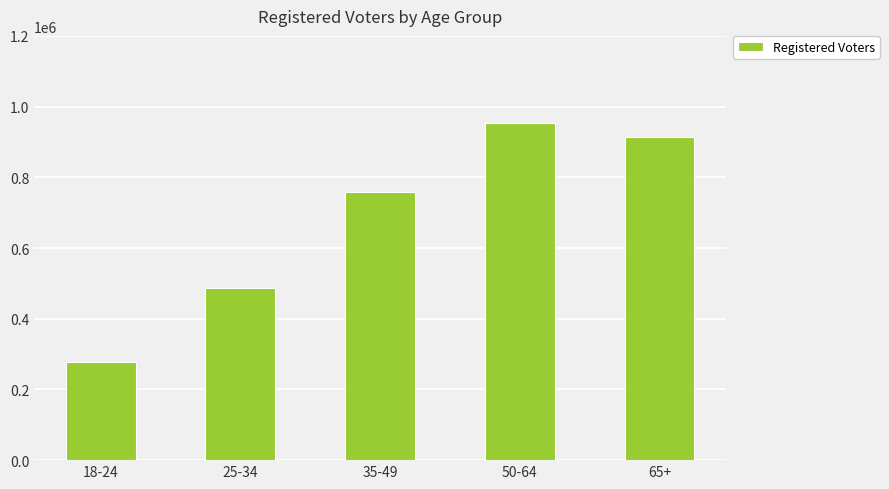

What is the difference between the second highest and minimum values?

634280